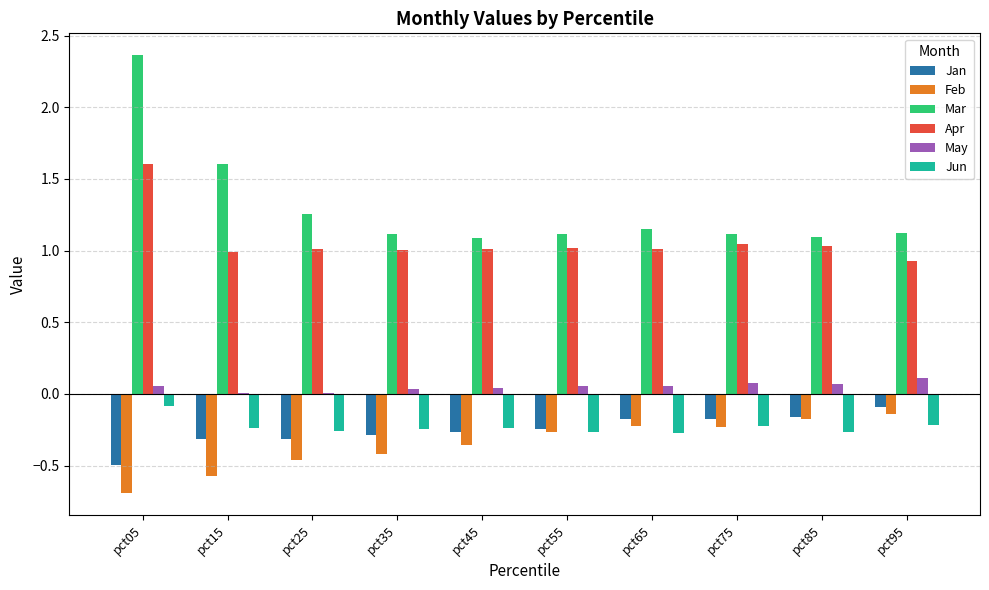

Which label corresponds to the largest value in the chart?

pct05